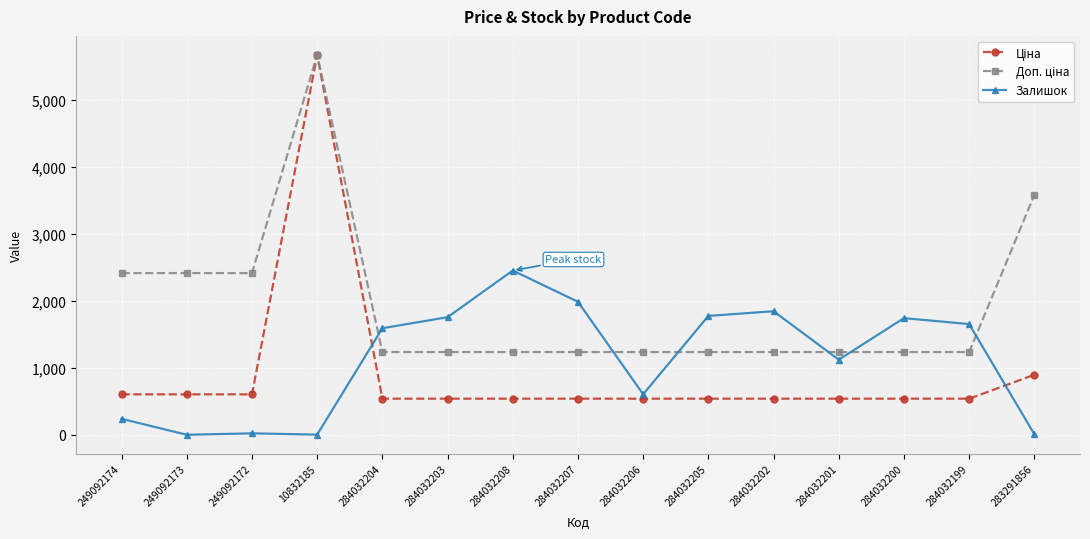

Is it true that Залишок equals 1608.0 at 249092173?

False